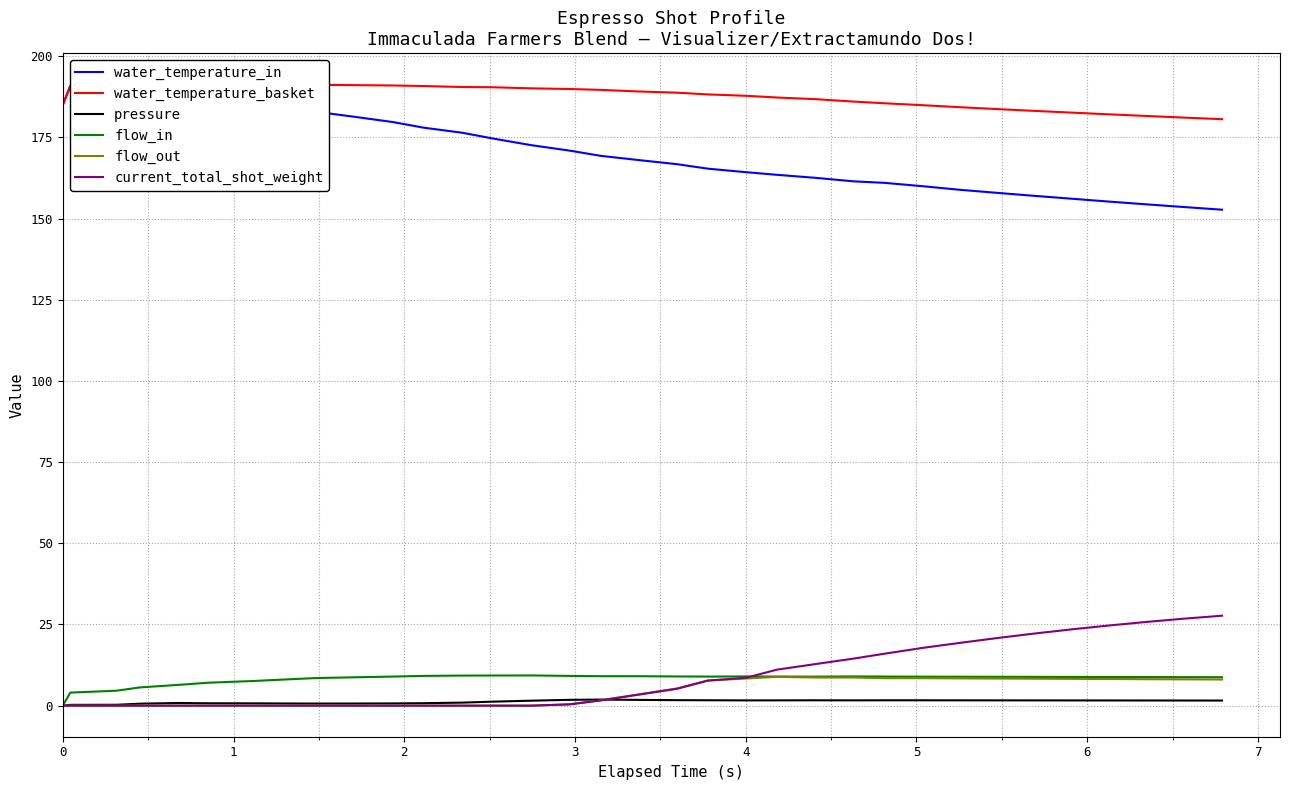

What is the maximum value for flow_out?

8.9